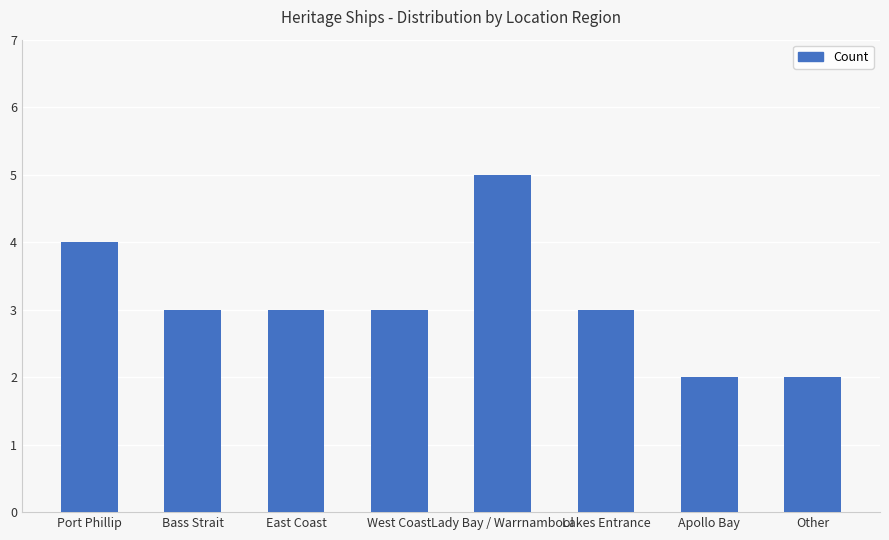

Is it true that the value at West Coast is 3?

True